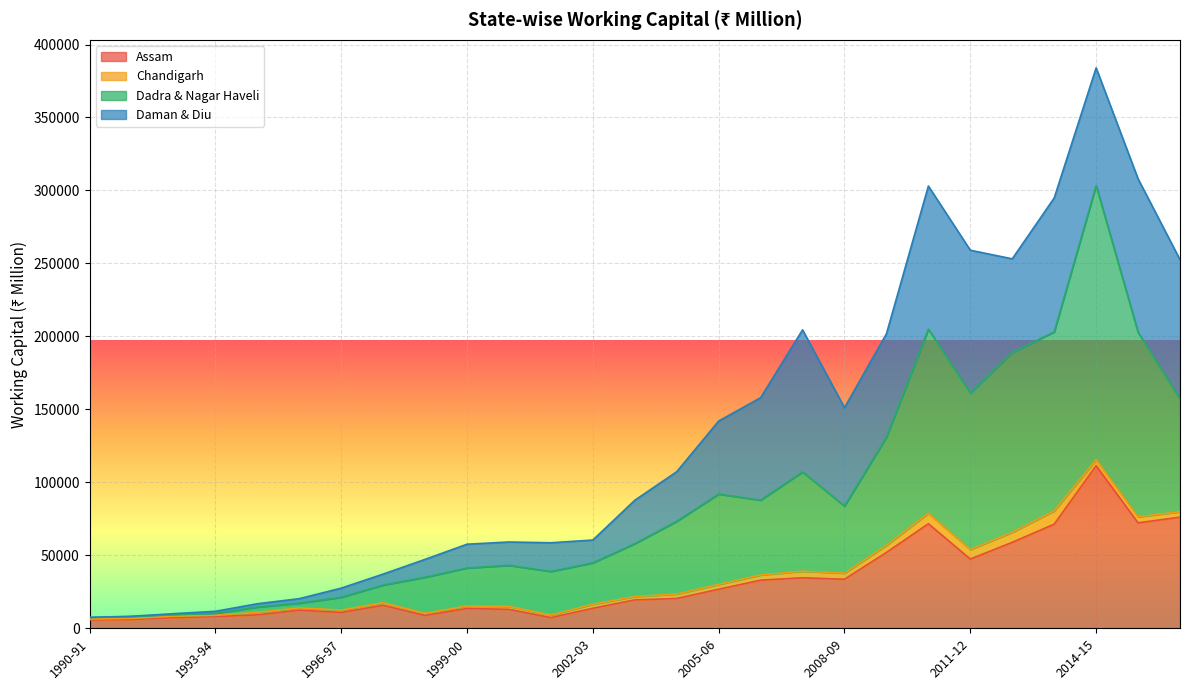

At how many categories does at least one series exceed 284359?

1